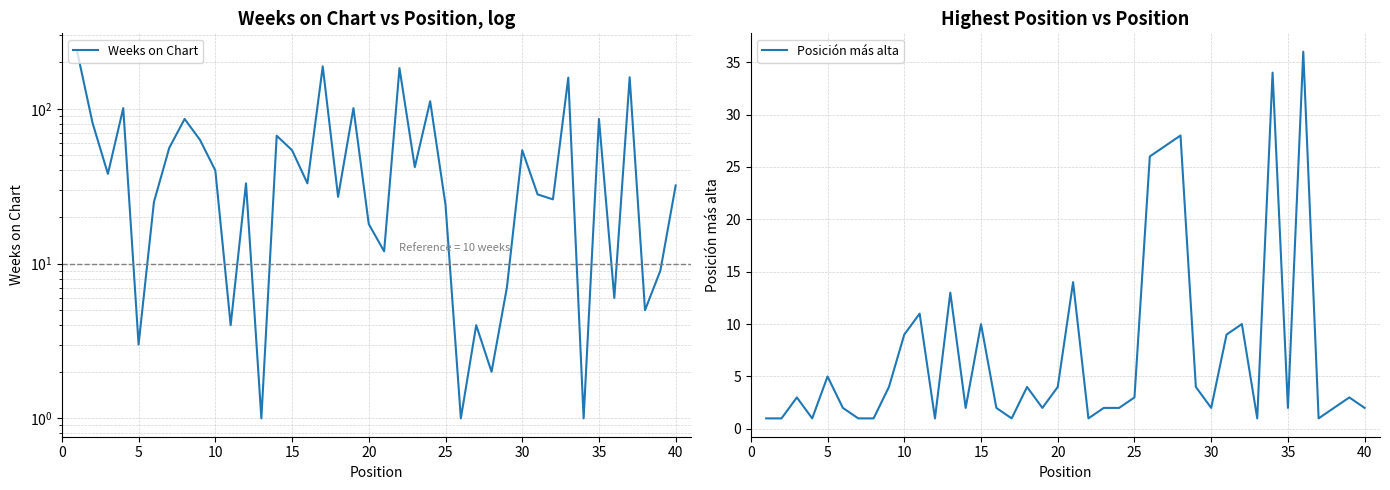

How many data points in Posición más alta are less than 3?

20